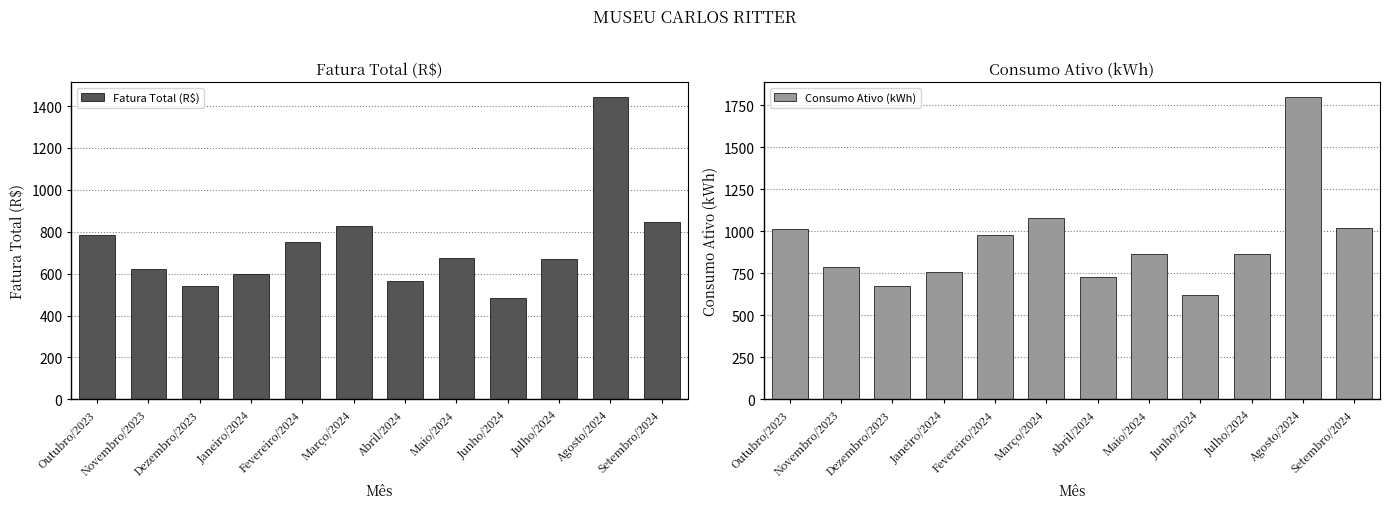

What are all the series names shown in the legend?

Fatura Total (R$), Consumo Ativo (kWh)